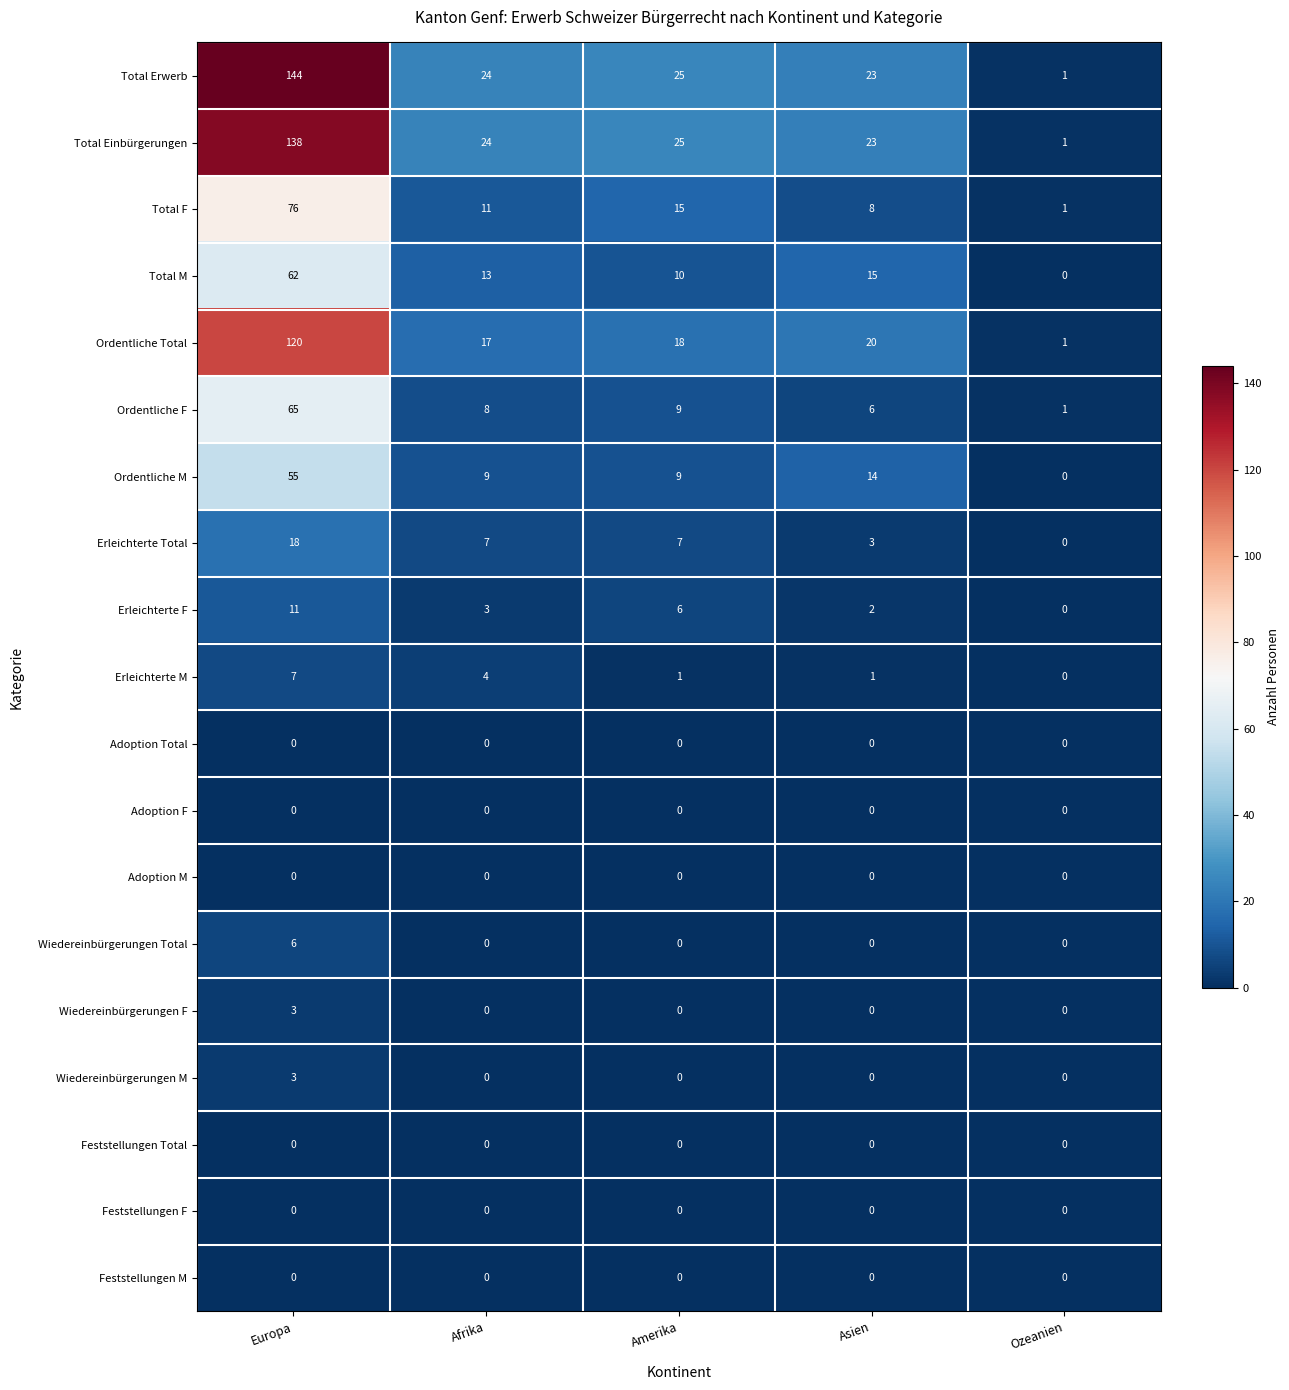

The Ordentliche Total series shows 17 at Afrika. True or false?

True